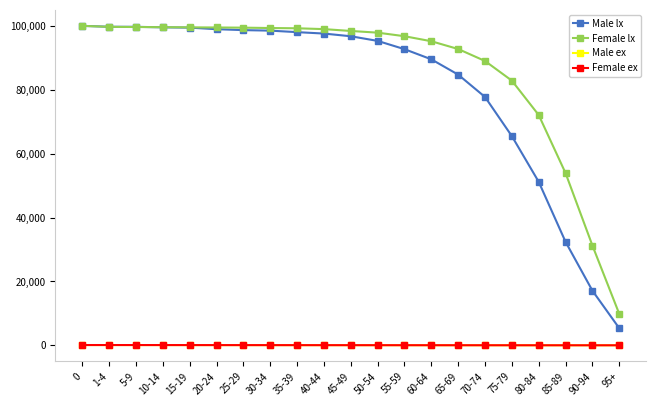

What value does the Male lx series have at 45-49?

96745.0